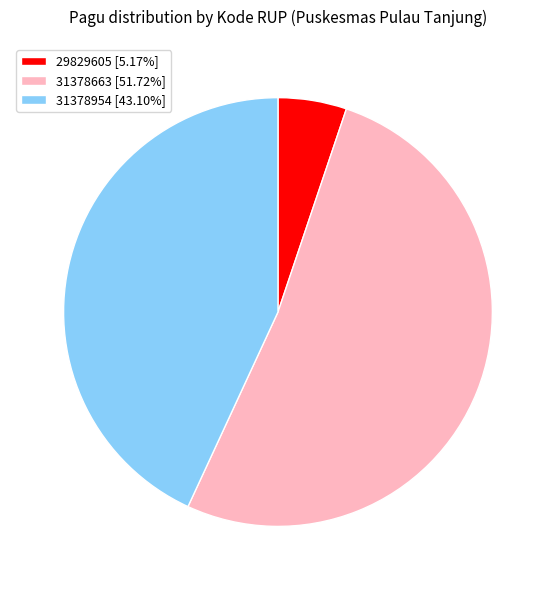

Rank the categories by value from lowest to highest.

29829605, 31378954, 31378663